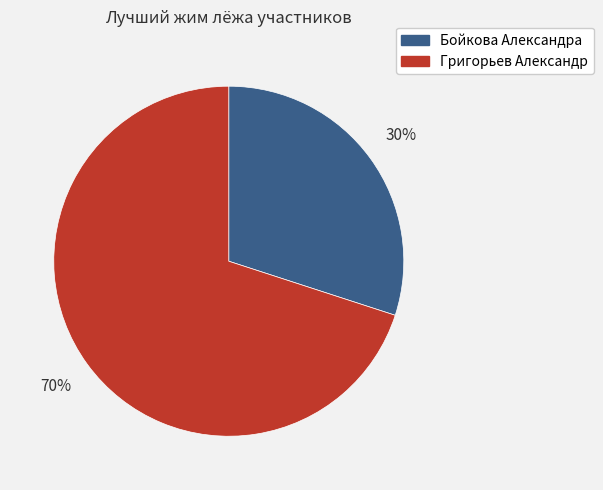

Between Григорьев Александр and Бойкова Александра, which is larger?

Григорьев Александр